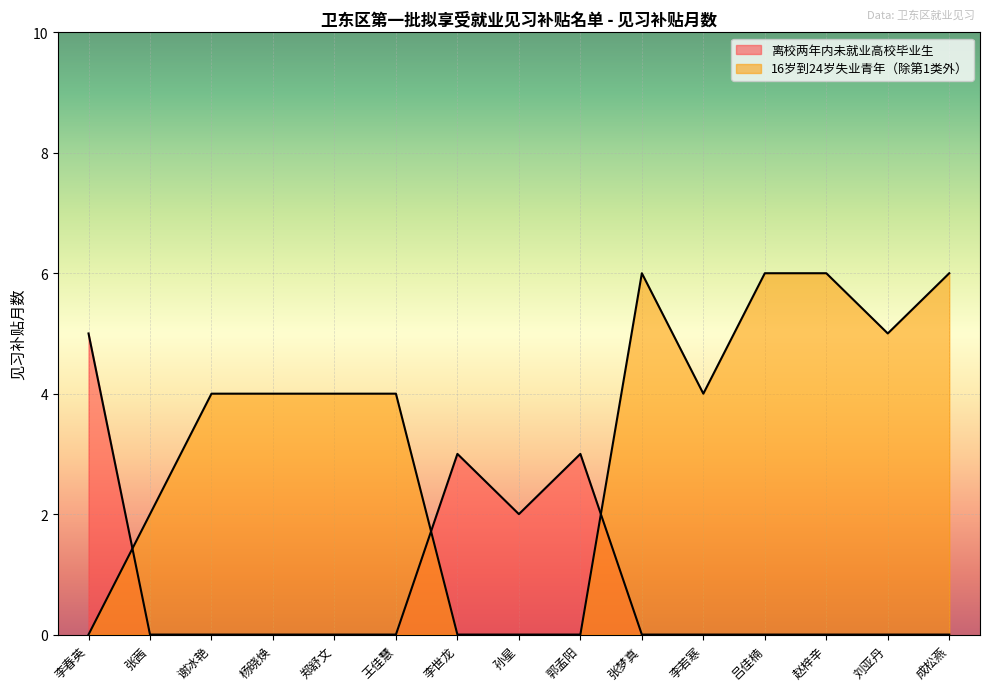

What is the approximate value of 离校两年内未就业高校毕业生 at 李春英?

5